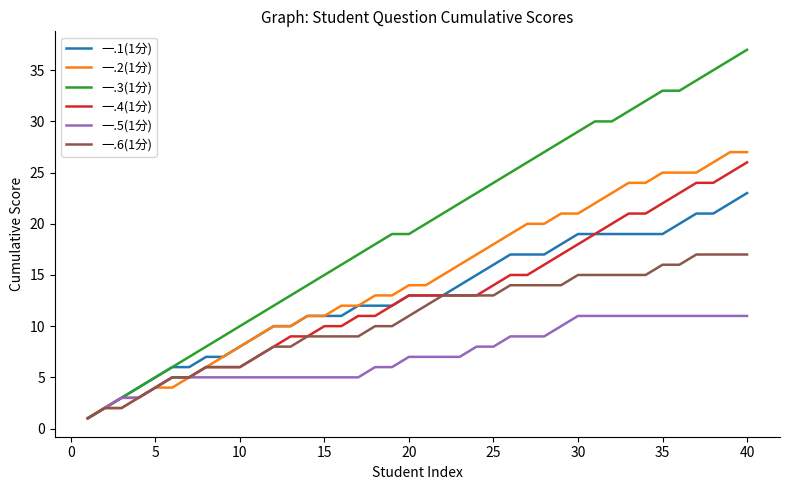

Which series has the widest spread of values?

一.3(1分)